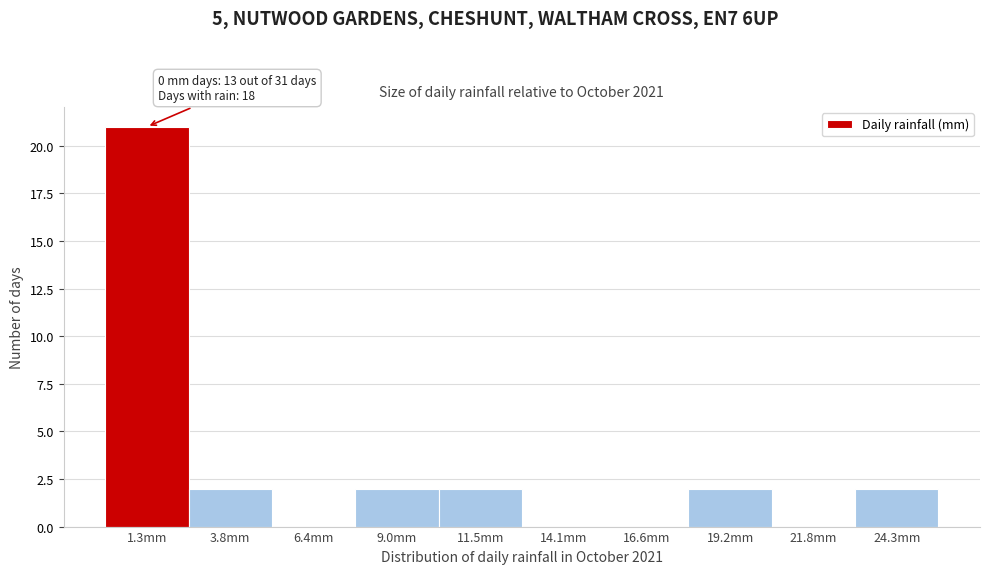

Over which range of the x-axis is the bar tallest?

0.0 to 2.5